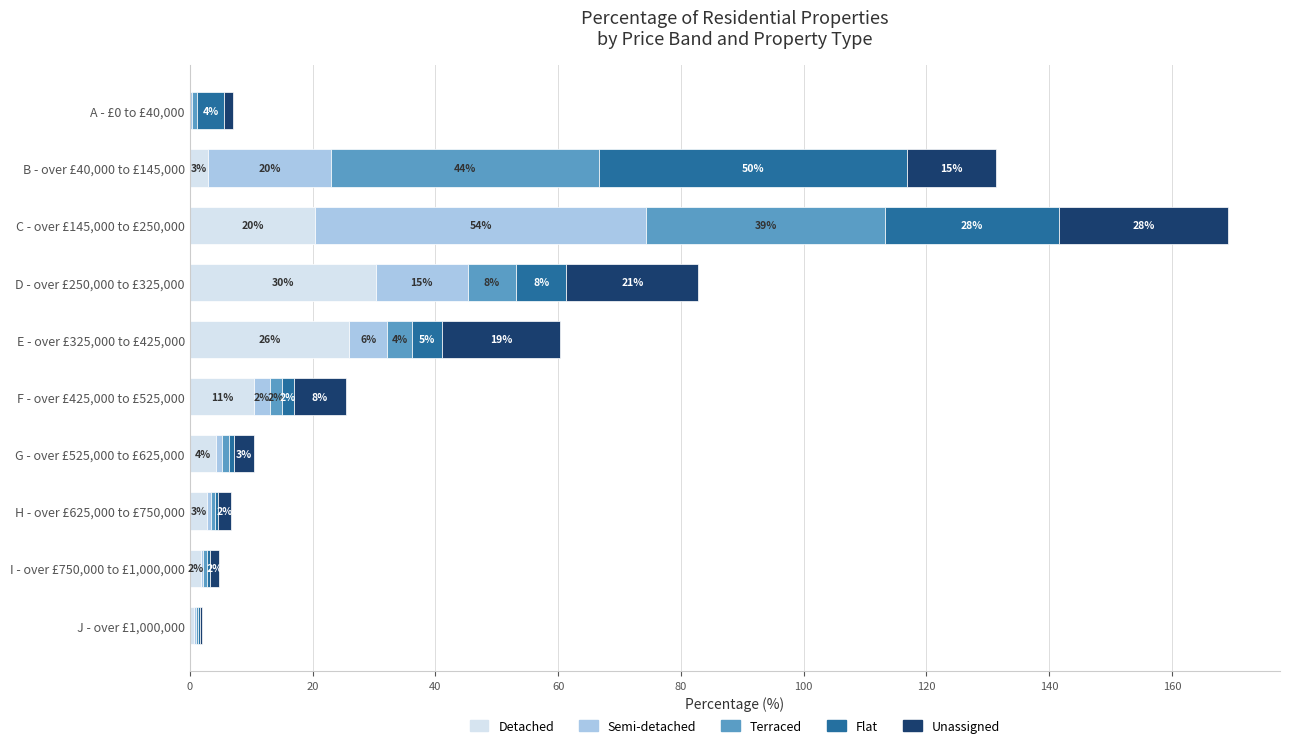

What is the maximum value for Detached?

30.3